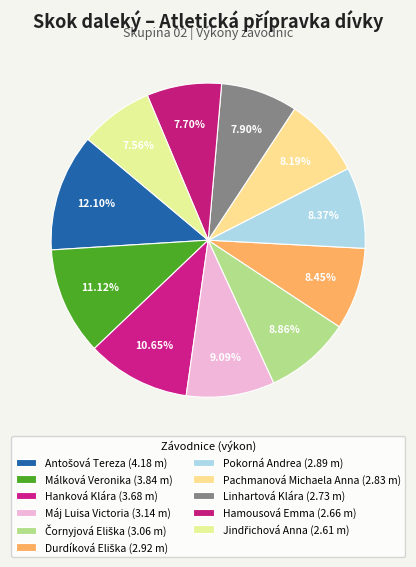

Which category has the smallest portion of the pie?

Jindřichová Anna